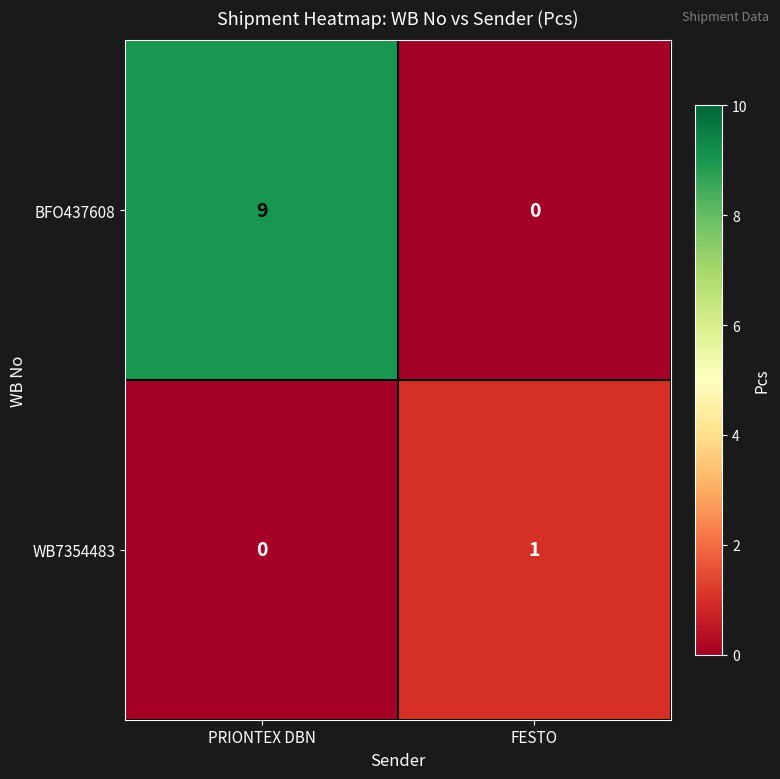

At how many categories does at least one series exceed 0?

2